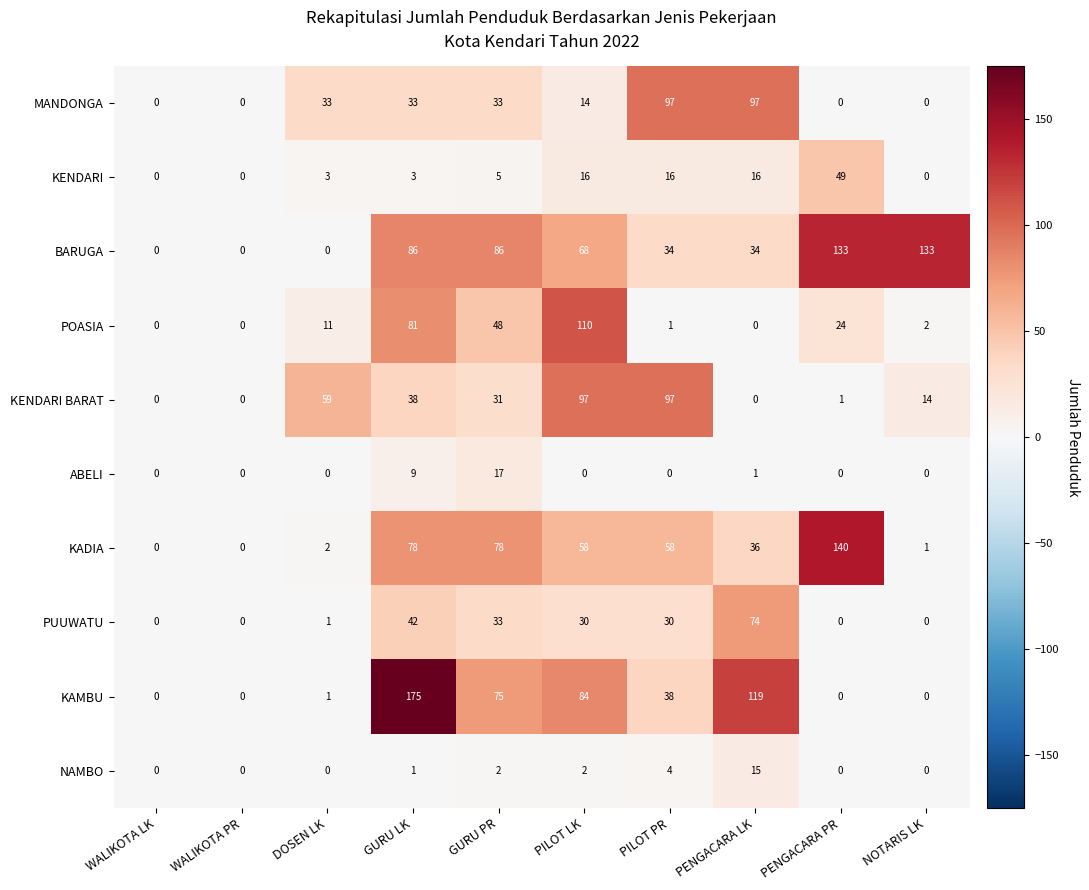

At which label is POASIA closest to 55?

GURU PR